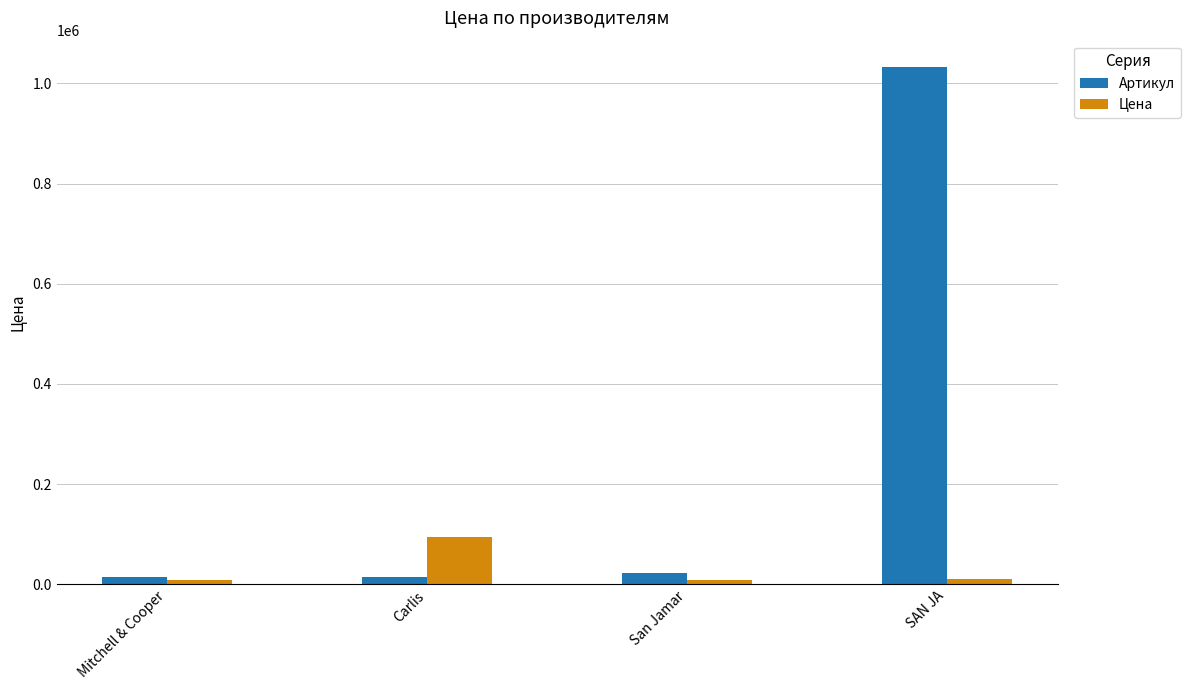

What is the difference between the Артикул values at SAN JA and Carlis?

1018856